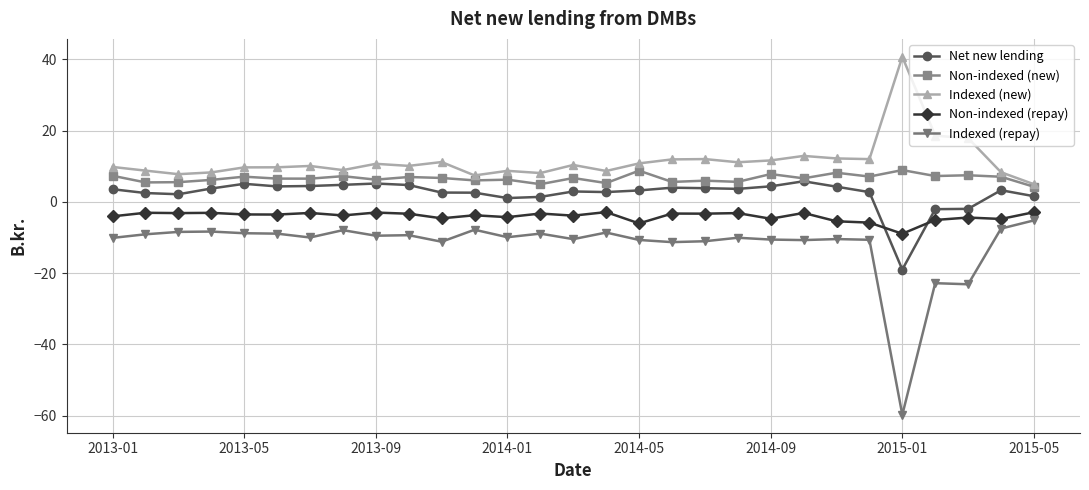

Rank the series by their average value, from highest to lowest.

Indexed (new), Non-indexed (new), Net new lending, Non-indexed (repay), Indexed (repay)